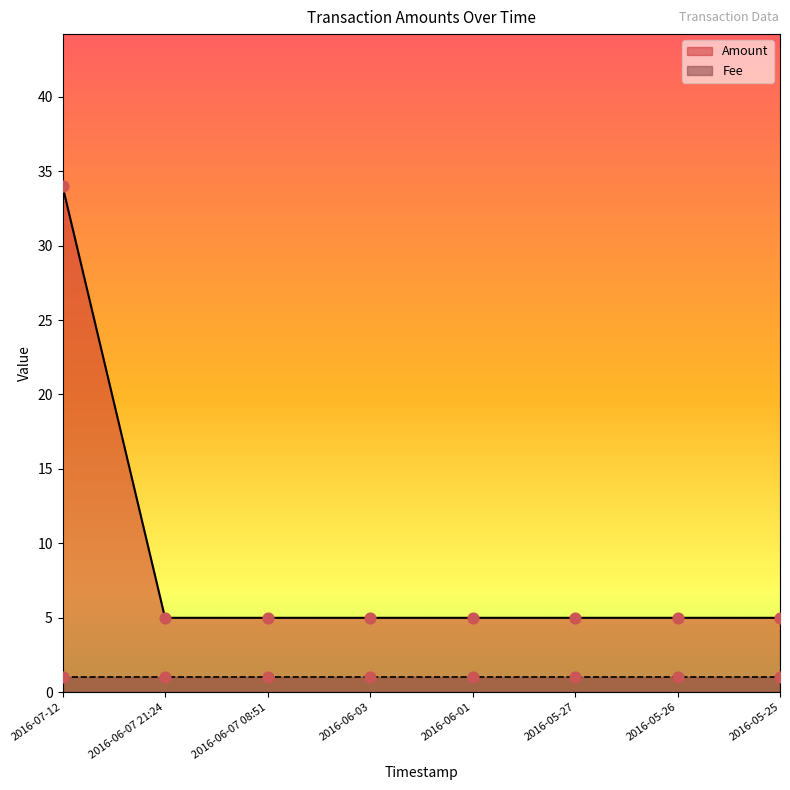

What is the ratio of the value at 2016-05-25 to the value at 2016-07-12?

0.1